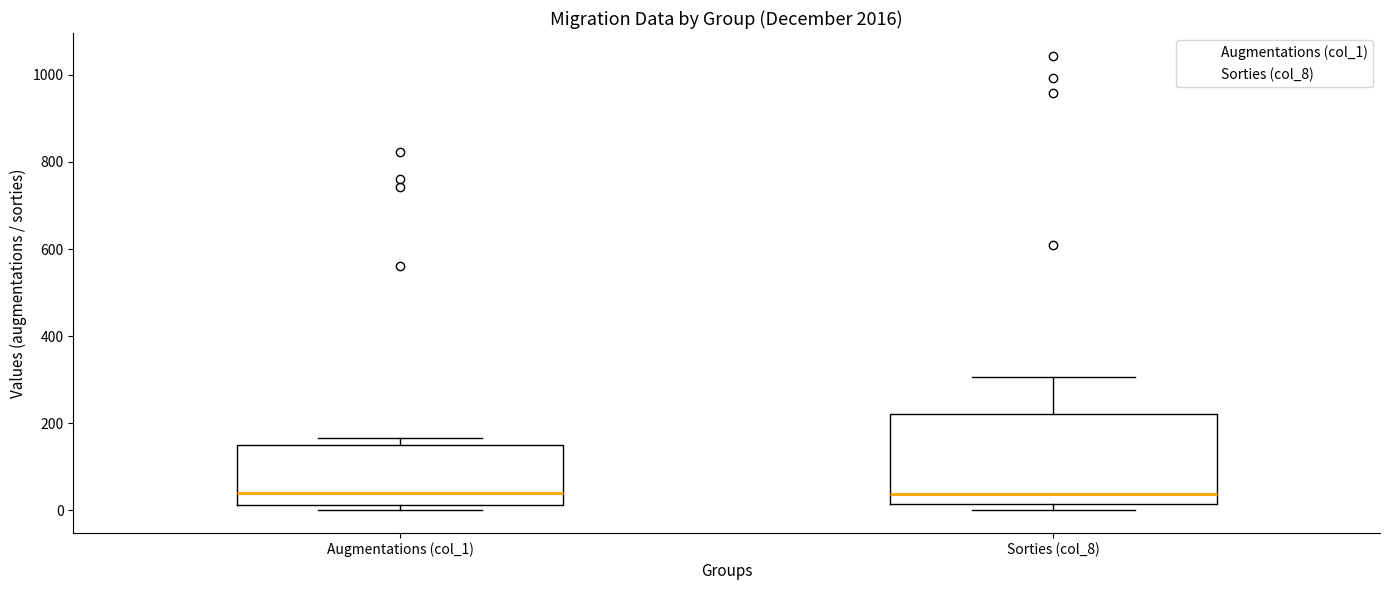

Reading left to right, read every box against the y-axis: the position of its median line, the range the box covers, and the ends of its whiskers. The values are not printed on the chart, so give them approximately, as read against the axis.

Augmentations (col_1): median 40, box 20 to 160, whiskers 0 to 160 (just above the box's upper edge)
Sorties (col_8): median 40, box 20 to 220, whiskers 0 to 300